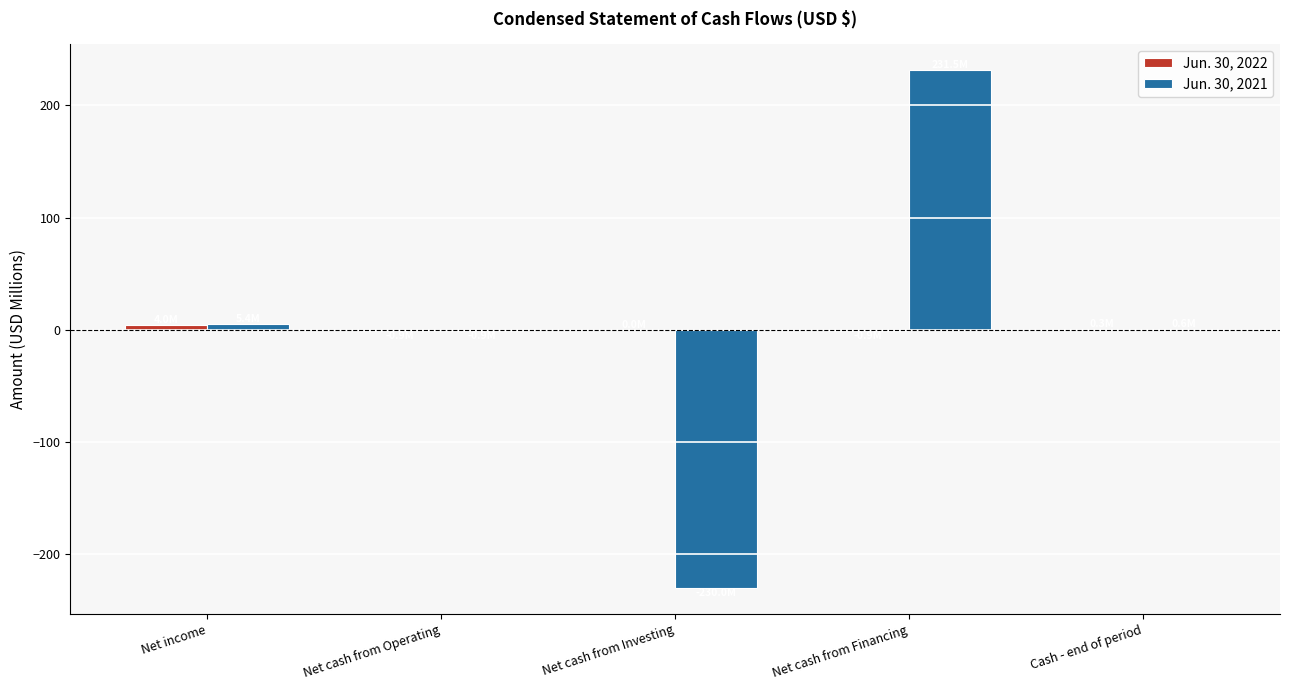

What is the greatest value displayed?

231.5